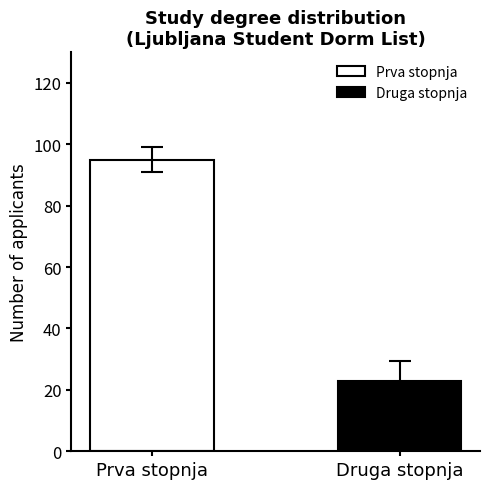

List the series in order of their overall mean, highest first.

Prva stopnja, Druga stopnja